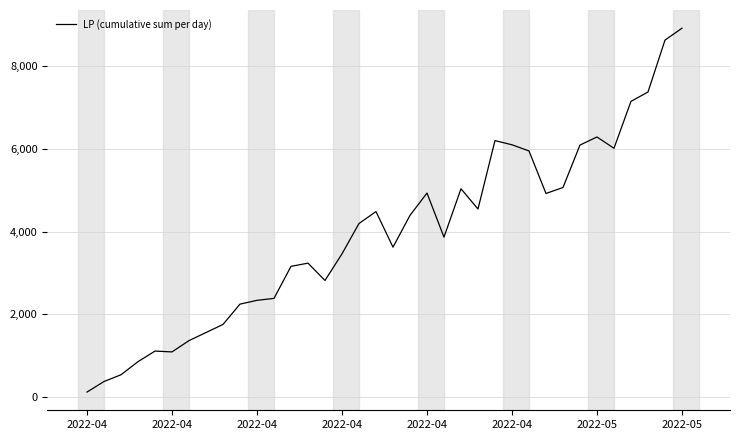

How many distinct data groups are displayed?

1